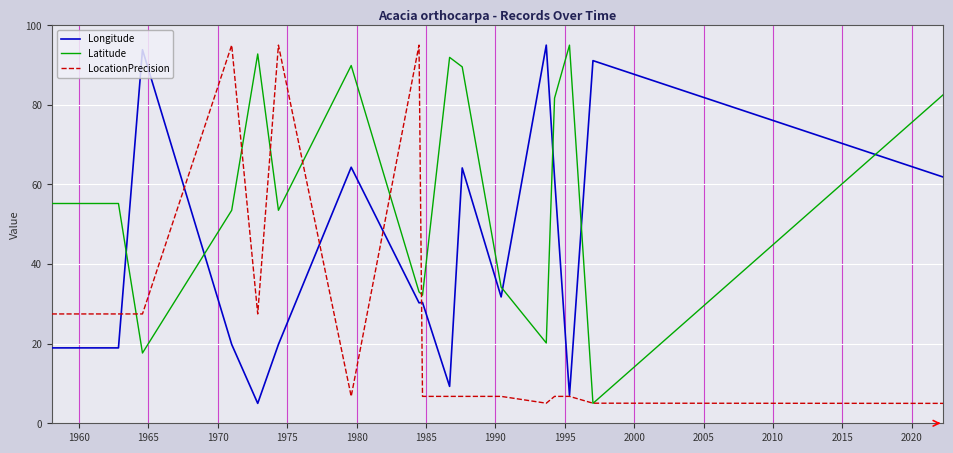

What is the smallest value displayed?

5.0